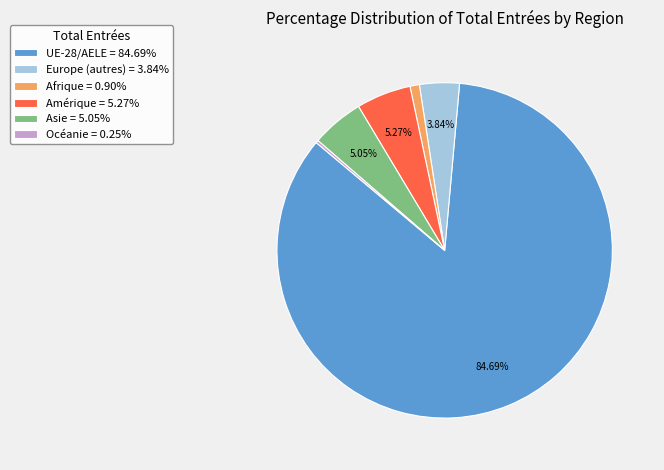

Combined, do UE-28/AELE = 84.69% and Asie = 5.05% account for over 50%?

Yes